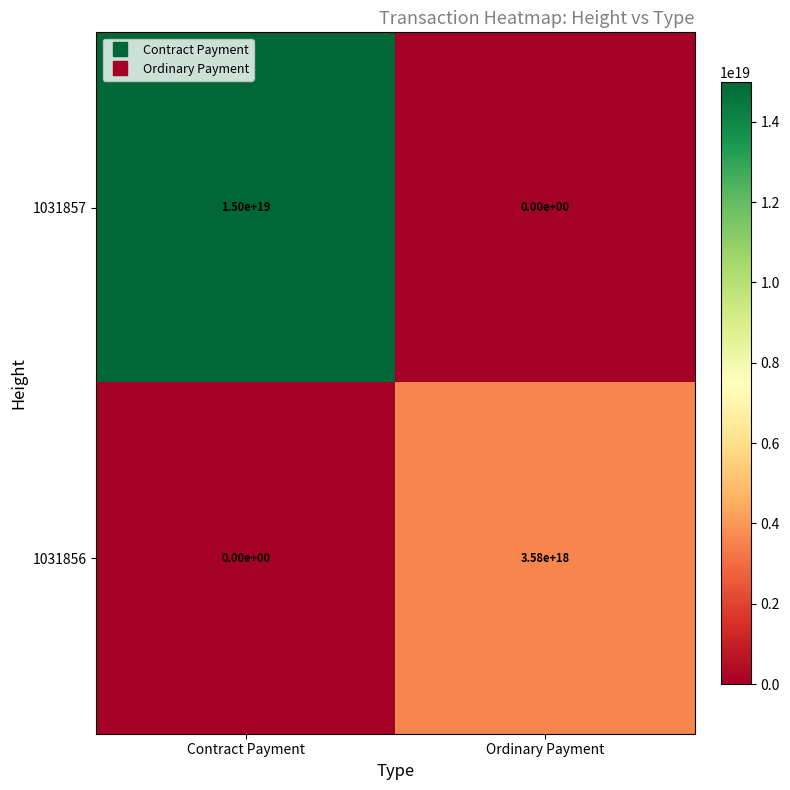

Between Contract Payment and Ordinary Payment, which series saw the biggest shift?

1031857